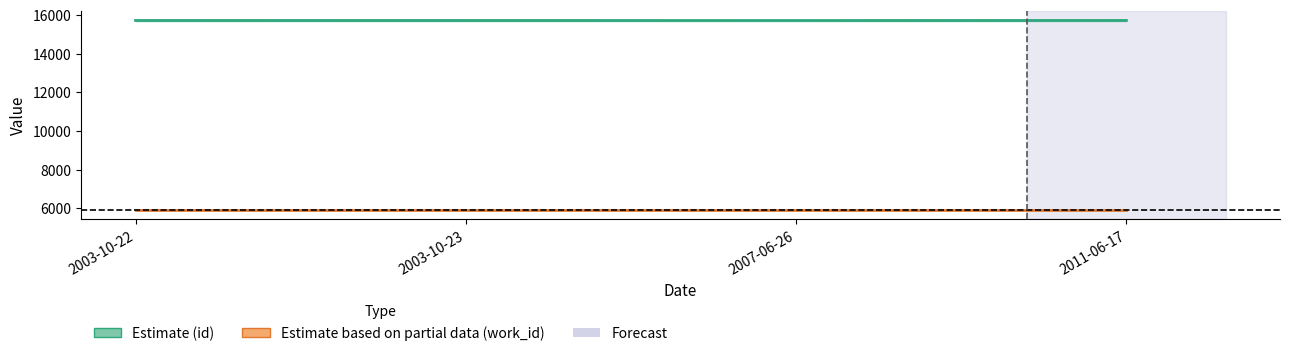

At which category is the sum across all series the highest?

2011-06-17